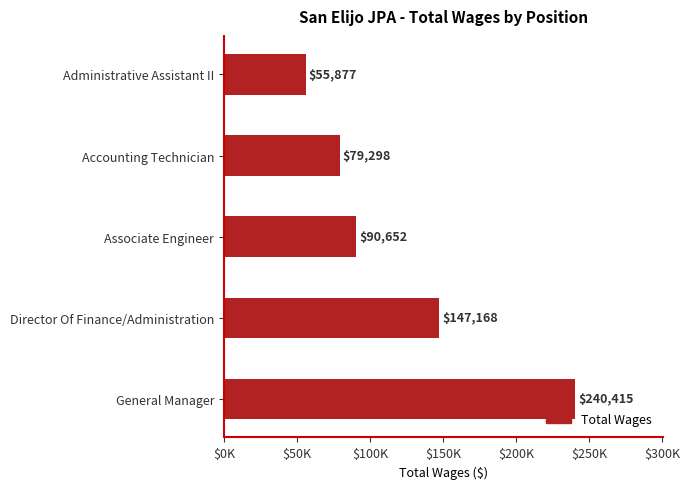

Does the chart contain any negative values?

No